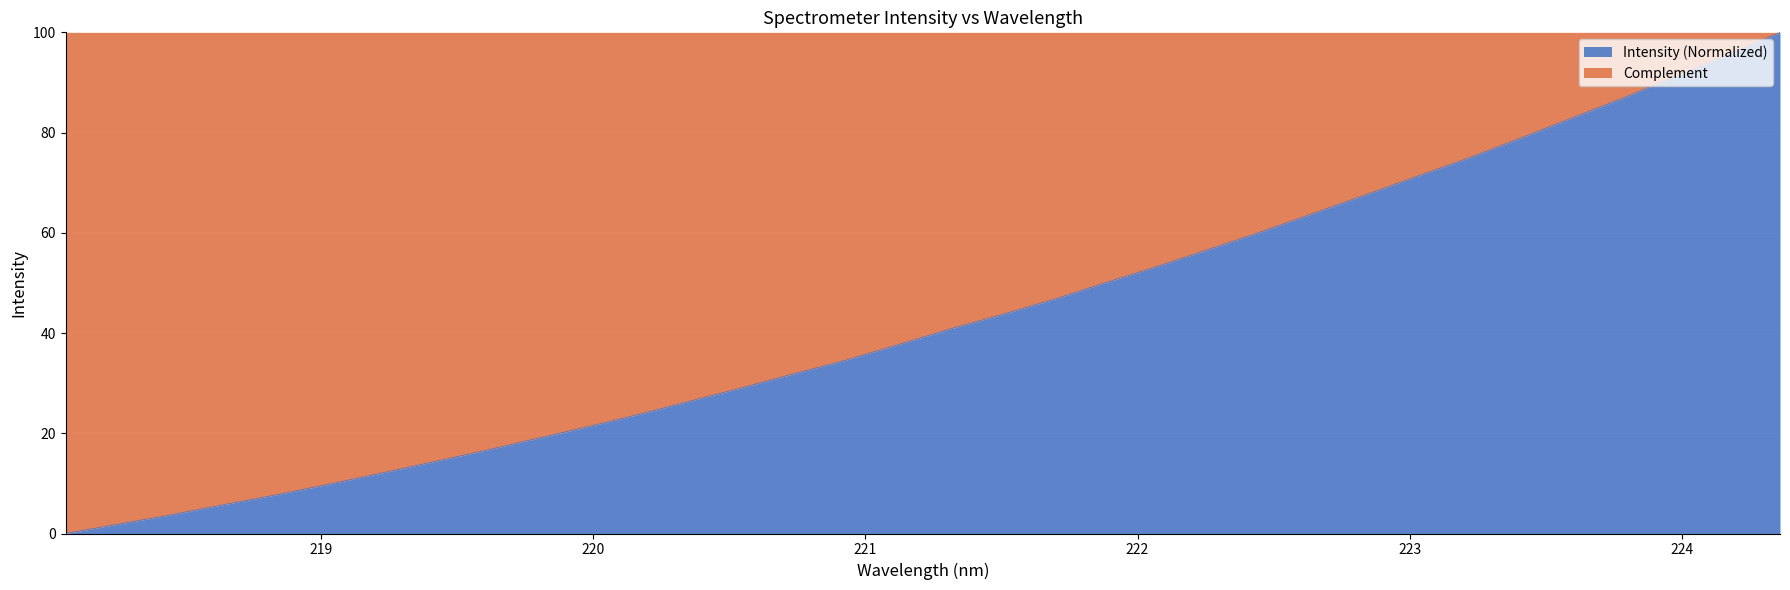

At which label is the value closest to 50?

221.8812